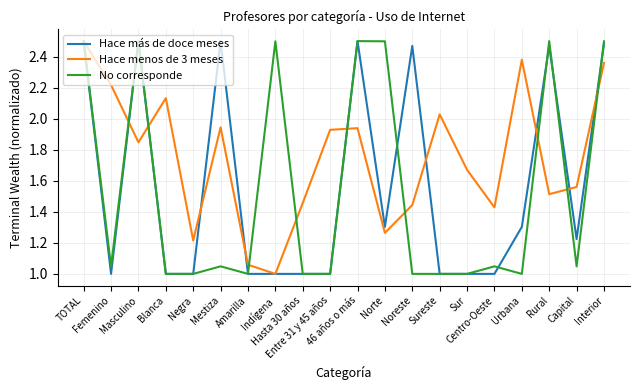

Which series has the largest total across all categories?

Hace menos de 3 meses